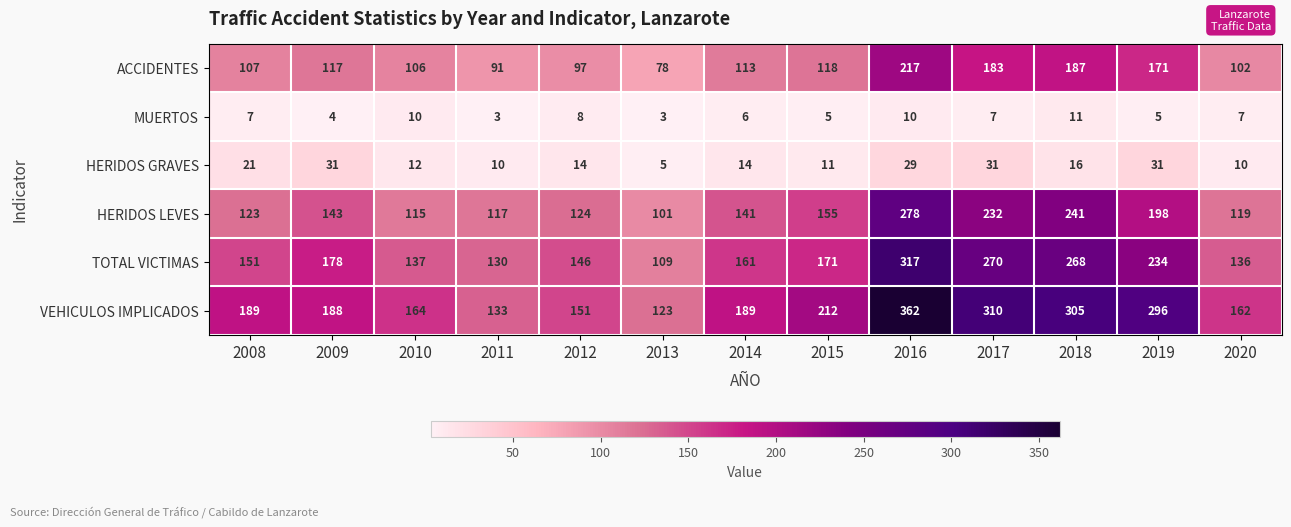

At 2018, list the series in order from smallest to largest.

MUERTOS, HERIDOS GRAVES, ACCIDENTES, HERIDOS LEVES, TOTAL VICTIMAS, VEHICULOS IMPLICADOS